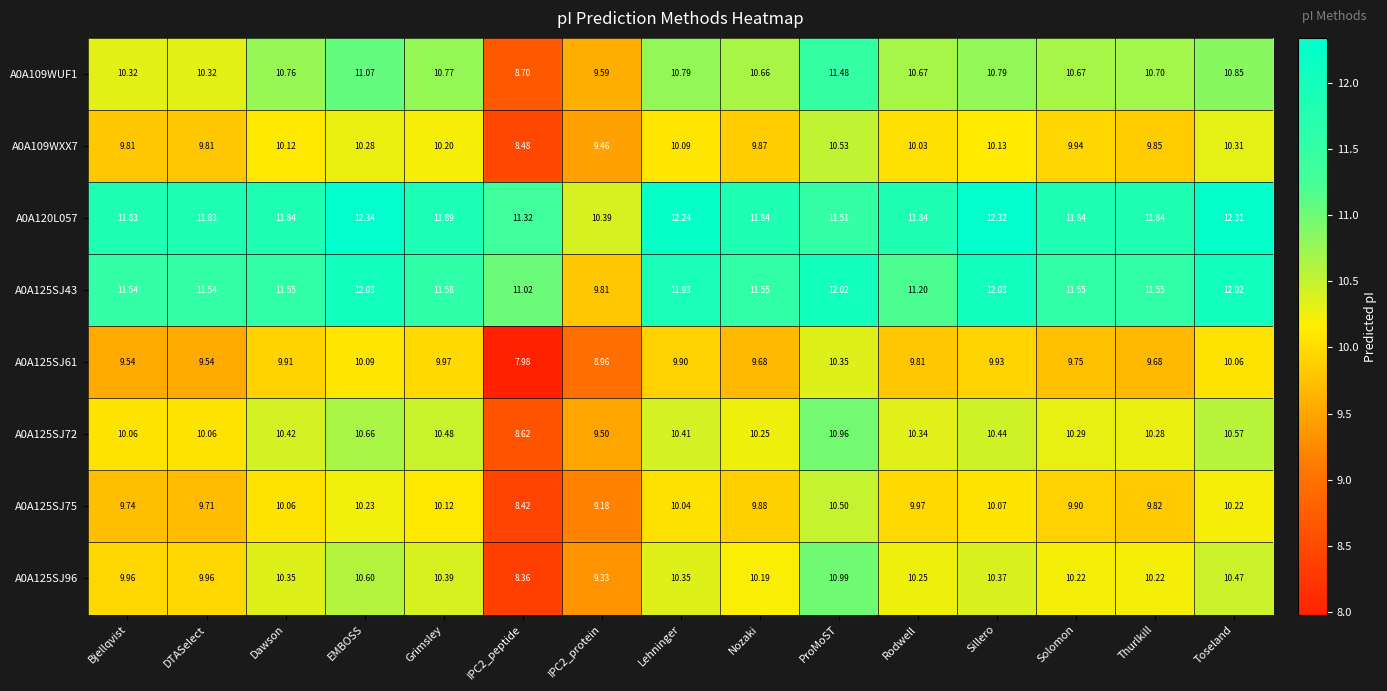

Which category has the highest value in the A0A120L057 series?

EMBOSS